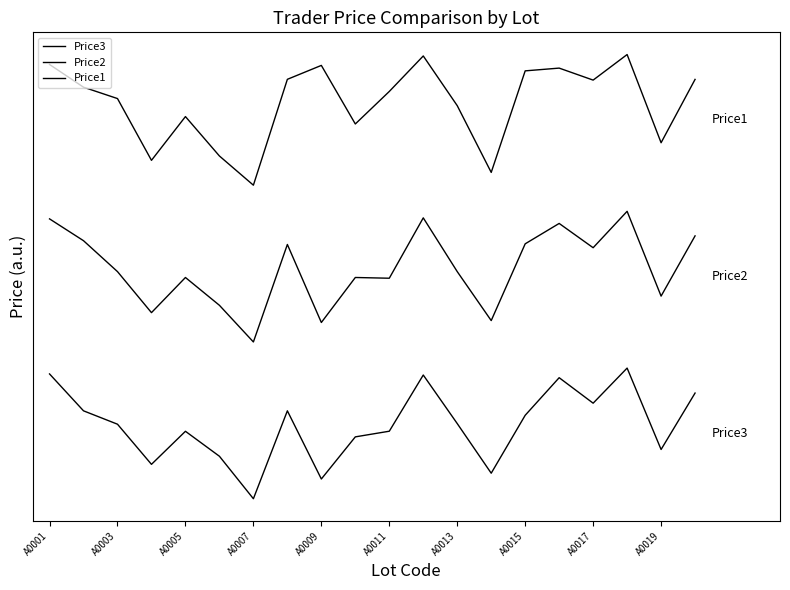

Does the chart display data point markers on the line(s)?

No